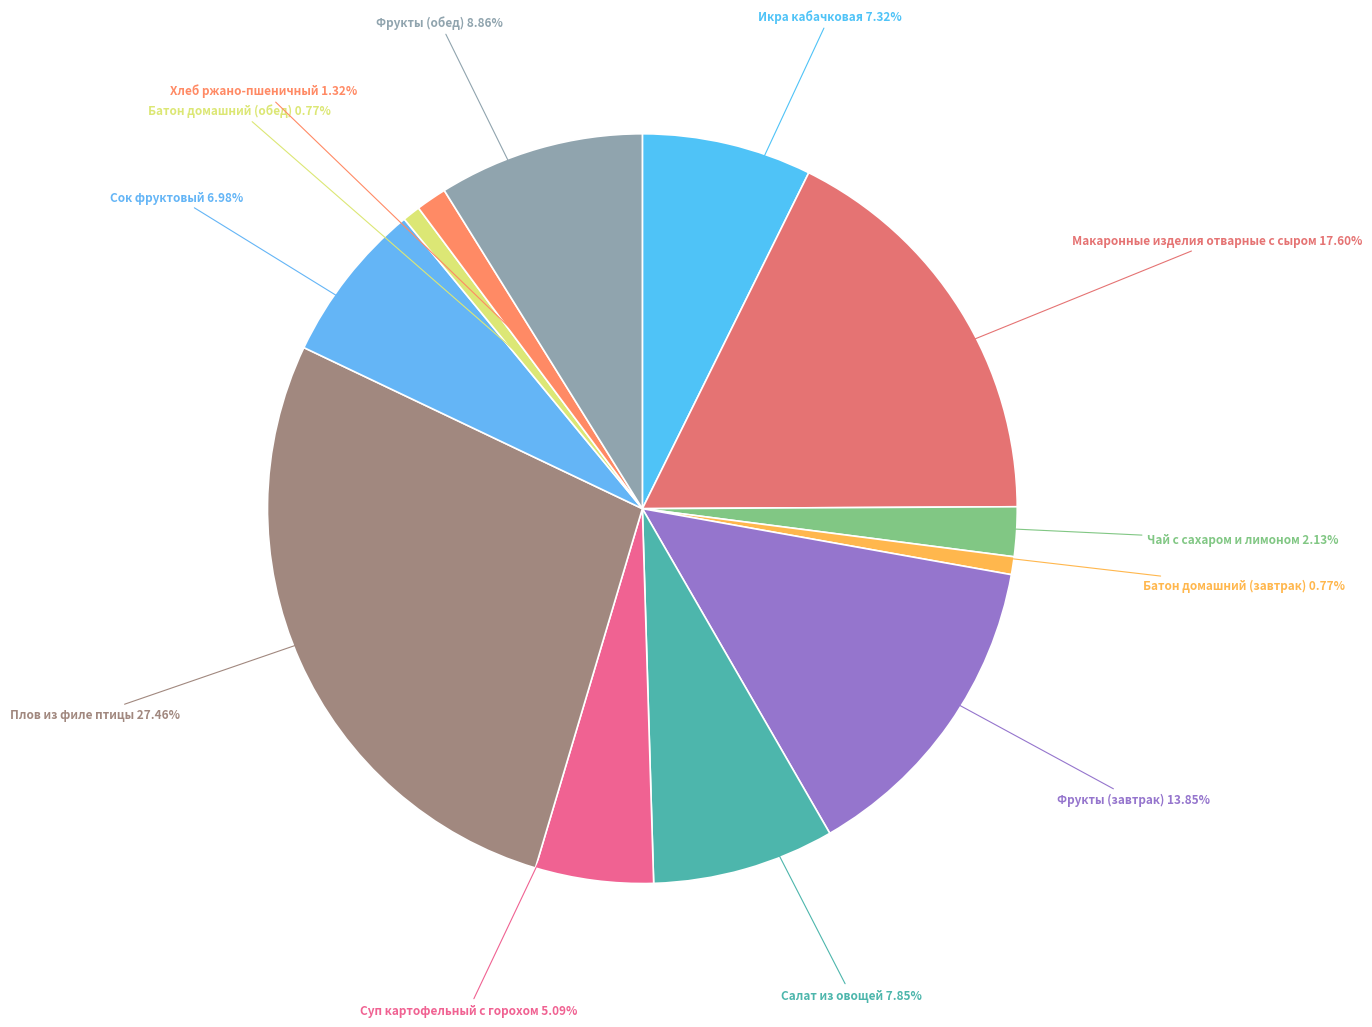

Does any single category account for the majority?

No